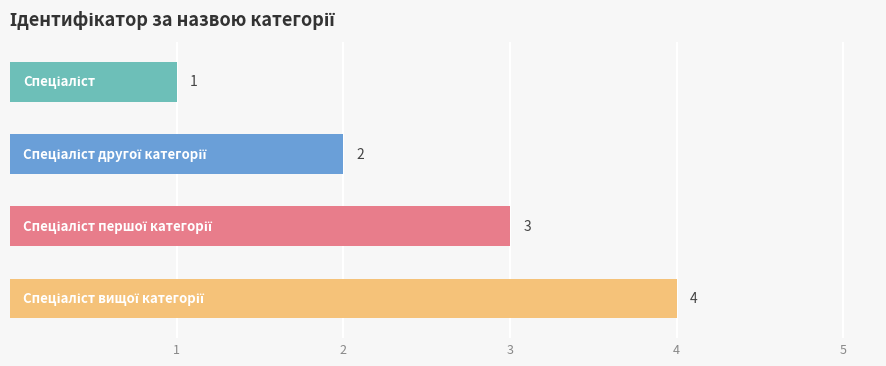

What is the value of the 3rd bar from the top?

3